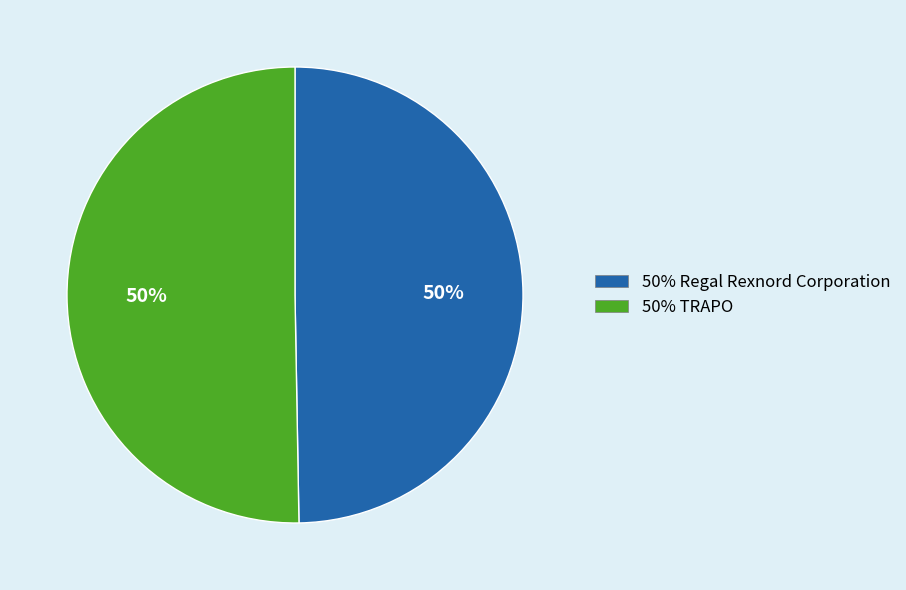

How many slices are in this pie chart?

2